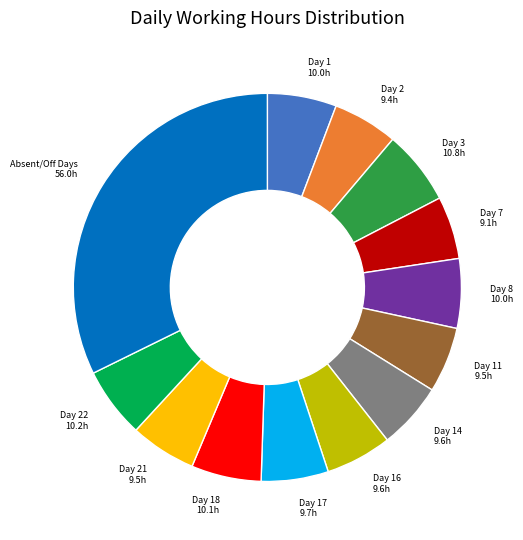

What is the largest slice in the pie chart?

Absent/Off Days